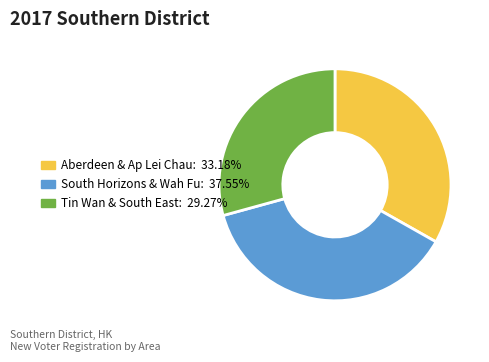

How many segments does this pie chart have?

3